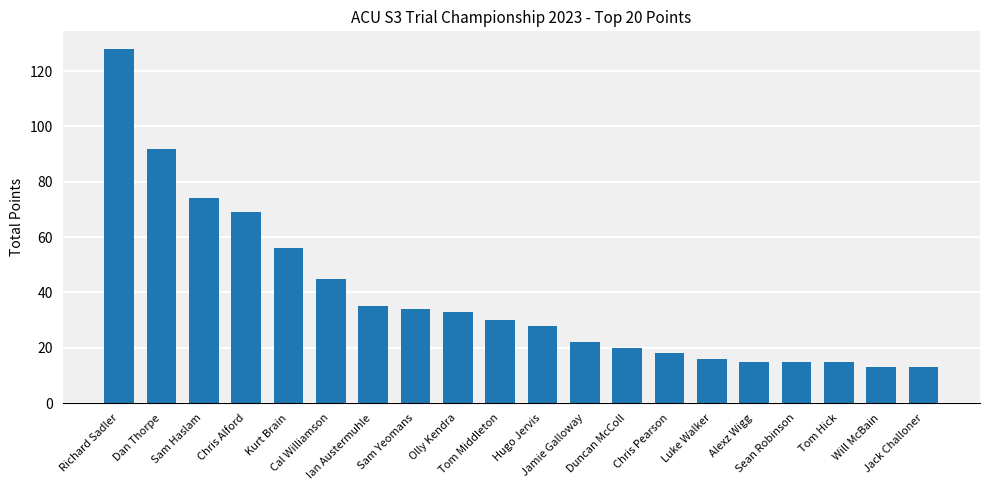

How many data points are less than 30?

10